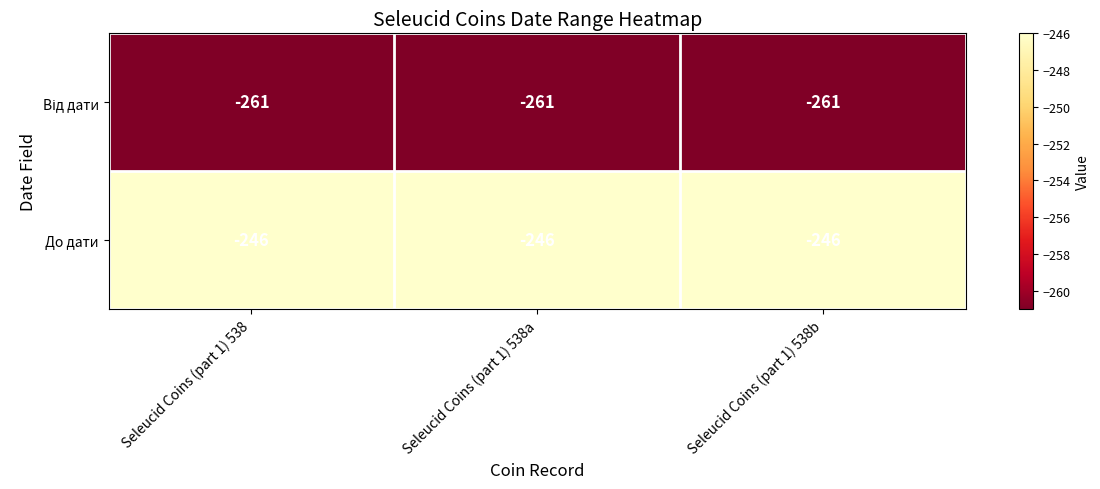

What is the highest value of the До дати series?

-246